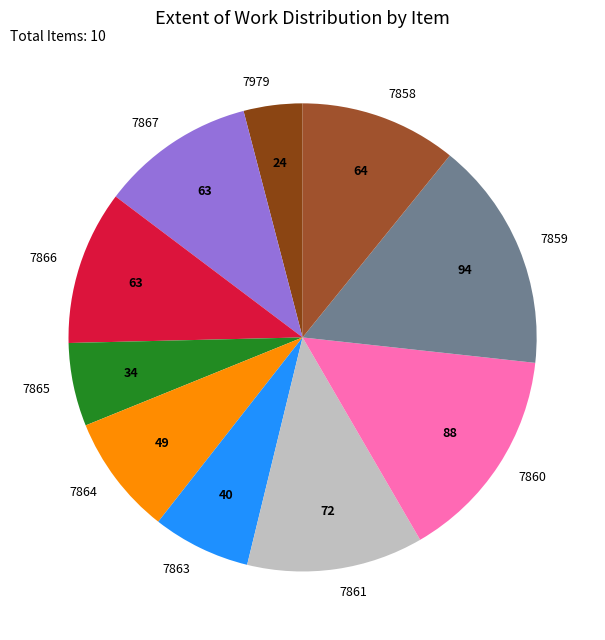

True or false: 7858 accounts for 11% of the total.

True